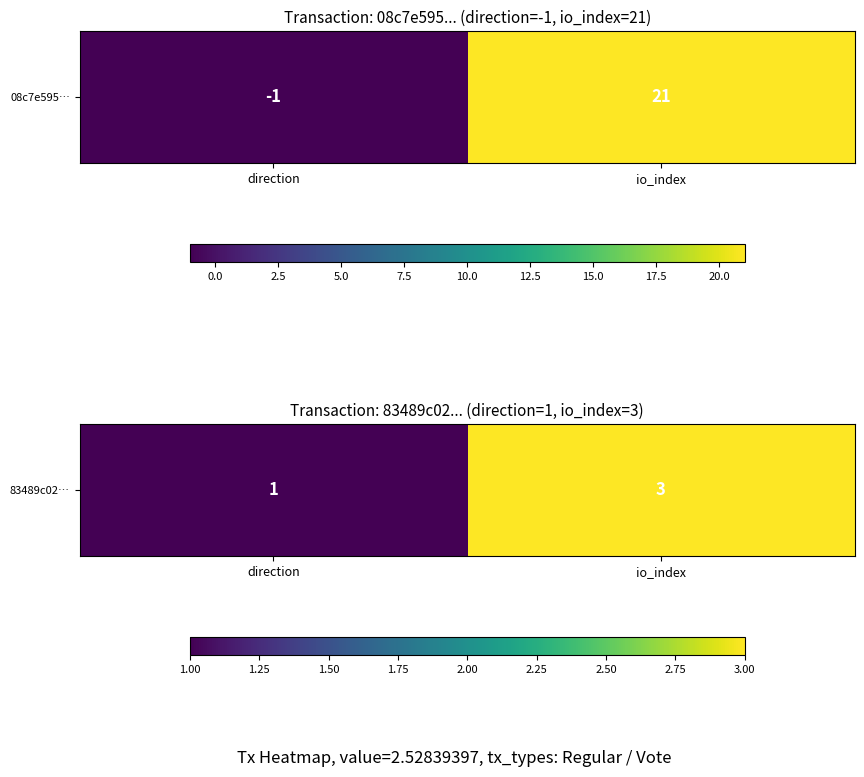

What is the ratio of the value at direction to the value at io_index?

0.3